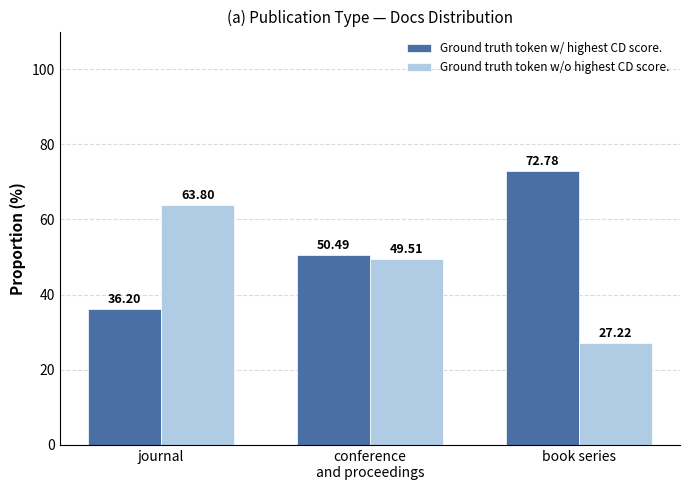

What is the value of the Ground truth token w/o highest CD score. bar at the 3rd from the left?

27.2